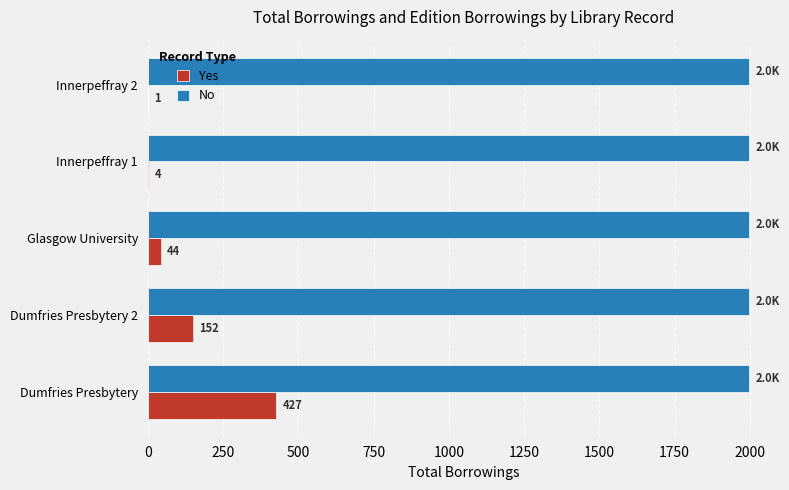

What is the sum of all No values?

9990